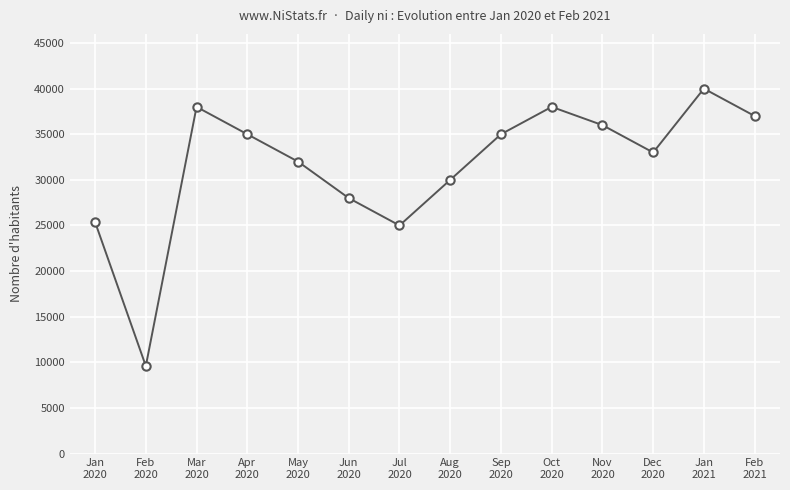

What is the sum of all values?

441962